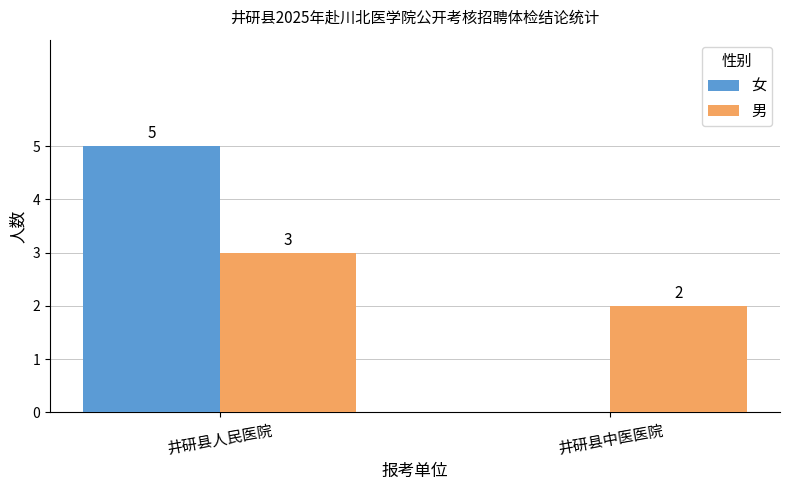

Reading left to right, what are all the values shown in this chart?

女: 5	0
男: 3	2